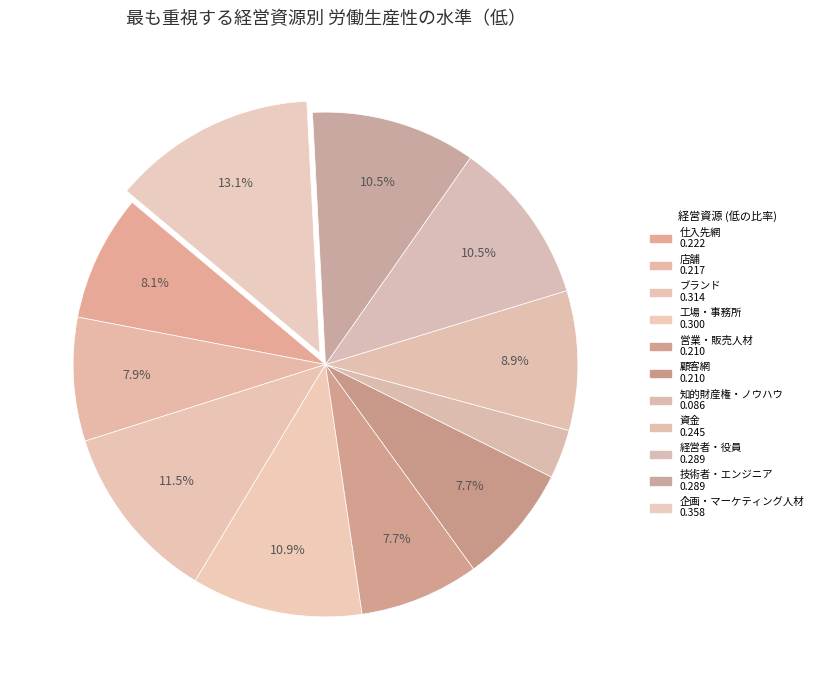

To the nearest percent, what percentage of the pie is 営業・販売人材?

8%